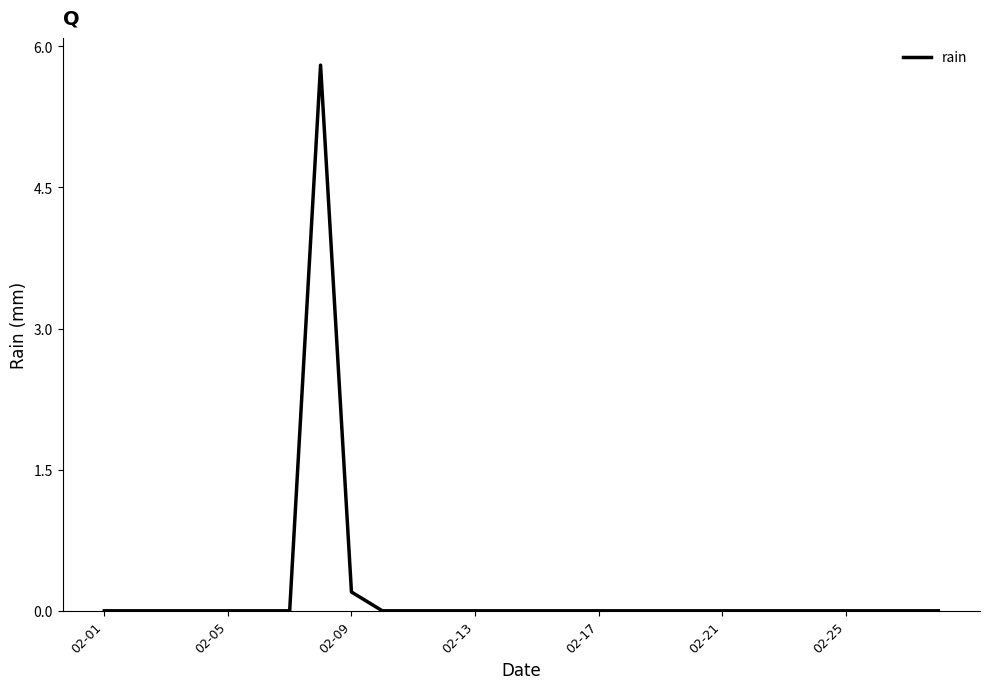

Does the chart have visible grid lines?

No